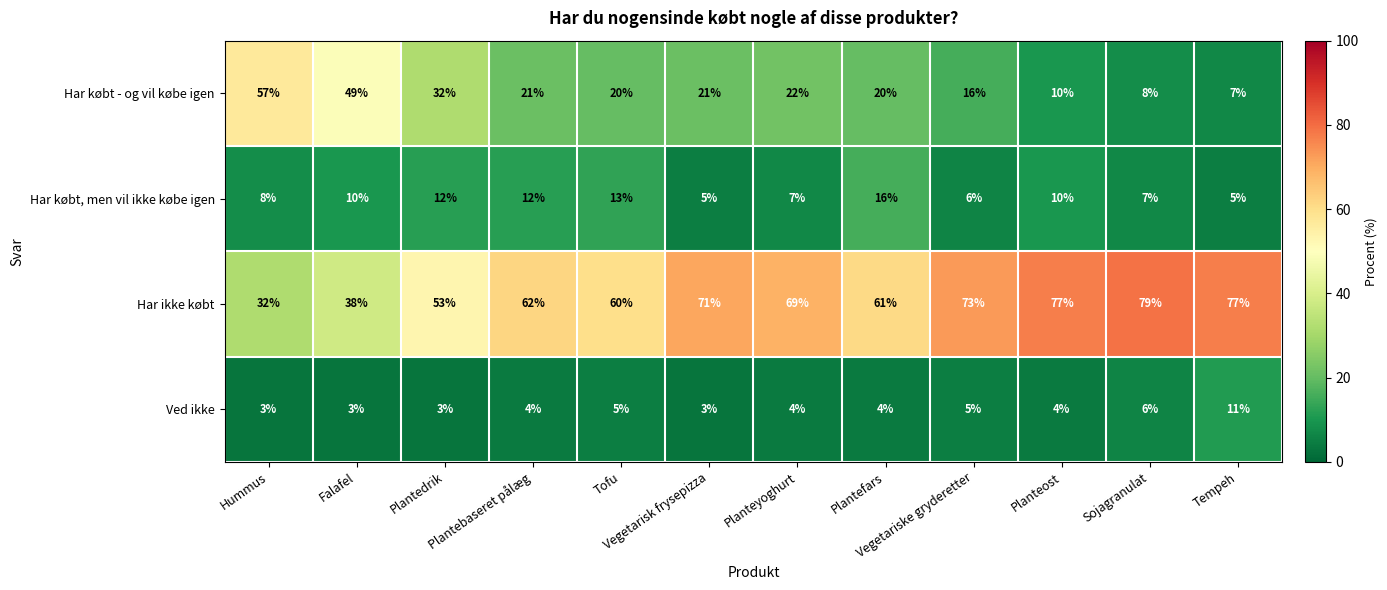

At which category is the sum across all series the highest?

Planteyoghurt